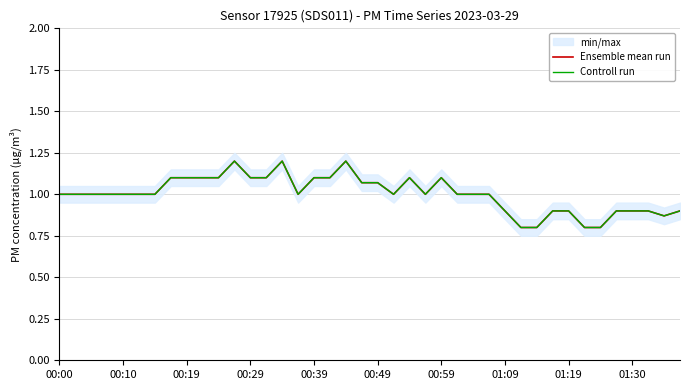

In Controll run, how many points are higher than both neighbors (excluding endpoints)?

5